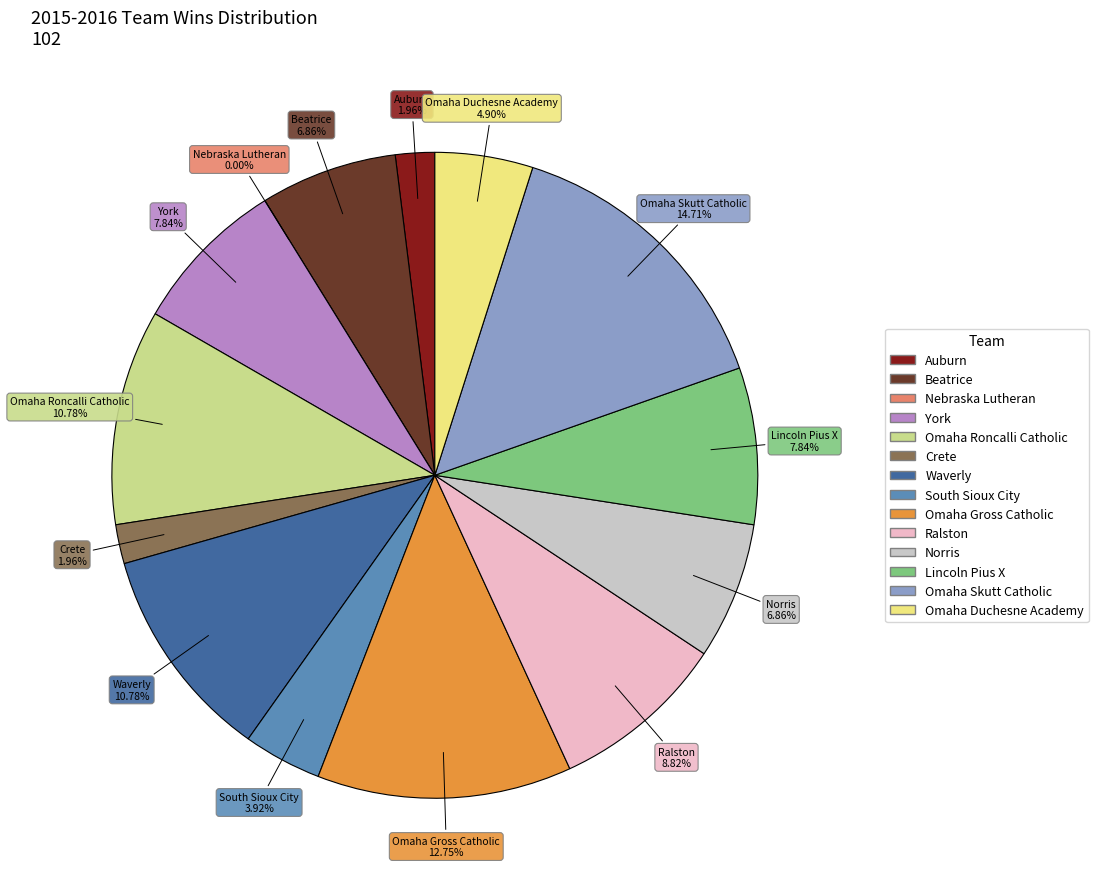

Rank the categories by value from highest to lowest.

Omaha Skutt Catholic, Omaha Gross Catholic, Omaha Roncalli Catholic, Waverly, Ralston, York, Lincoln Pius X, Beatrice, Norris, Omaha Duchesne Academy, South Sioux City, Auburn, Crete, Nebraska Lutheran